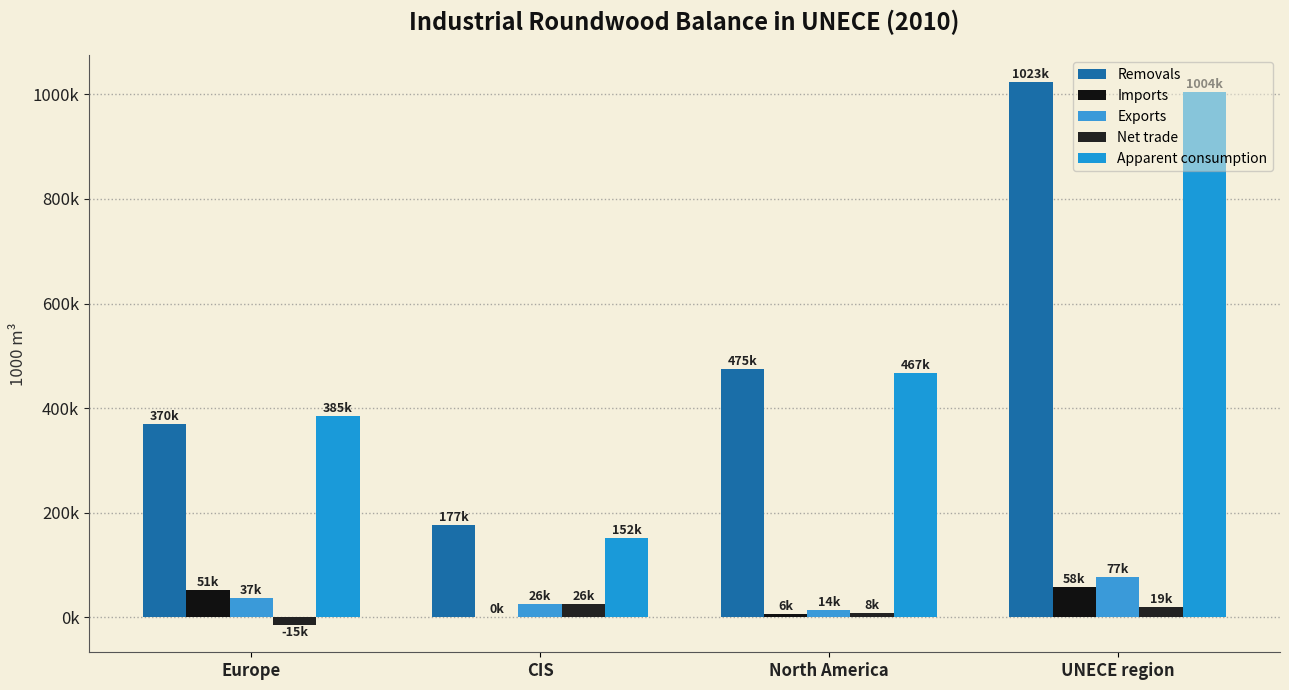

What is the difference between the maximum and second lowest values in the Apparent consumption series?

618628.7